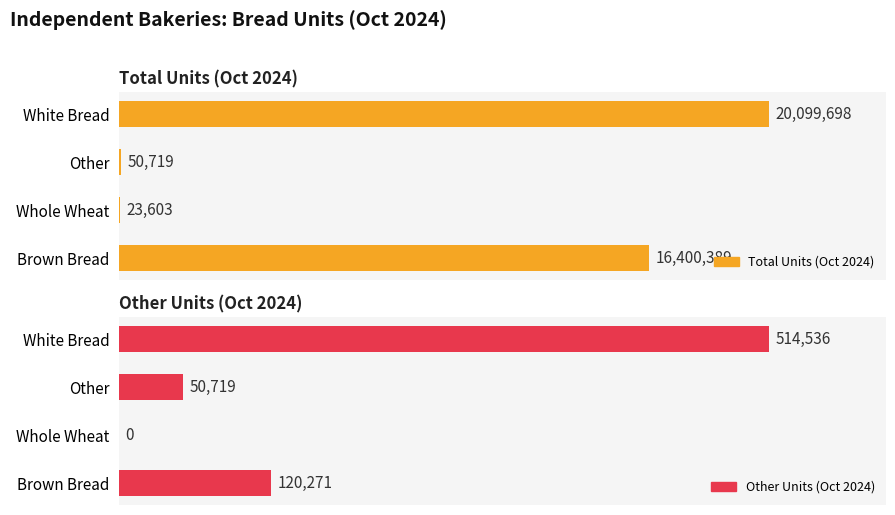

Is it true that Other Units (Oct 2024) equals 794638 at White Bread?

False